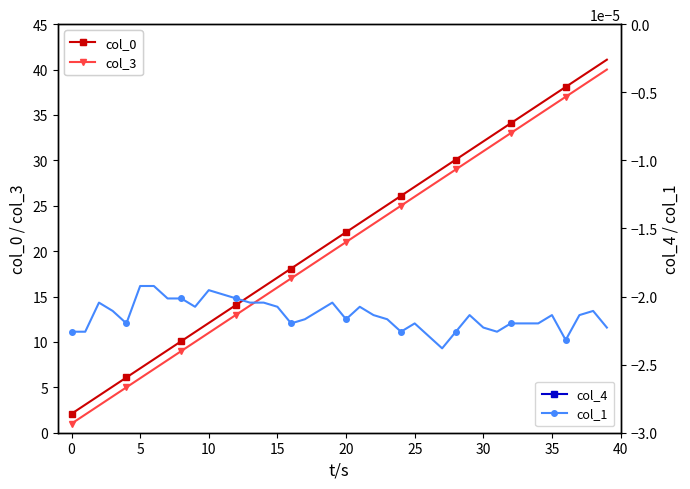

At which label does col_3 reach its peak?

39